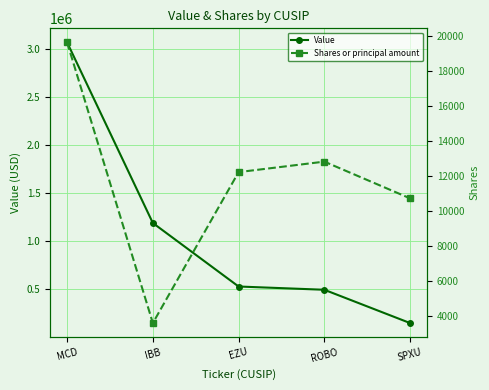

The Shares or principal amount series shows 6660 at SPXU. True or false?

False